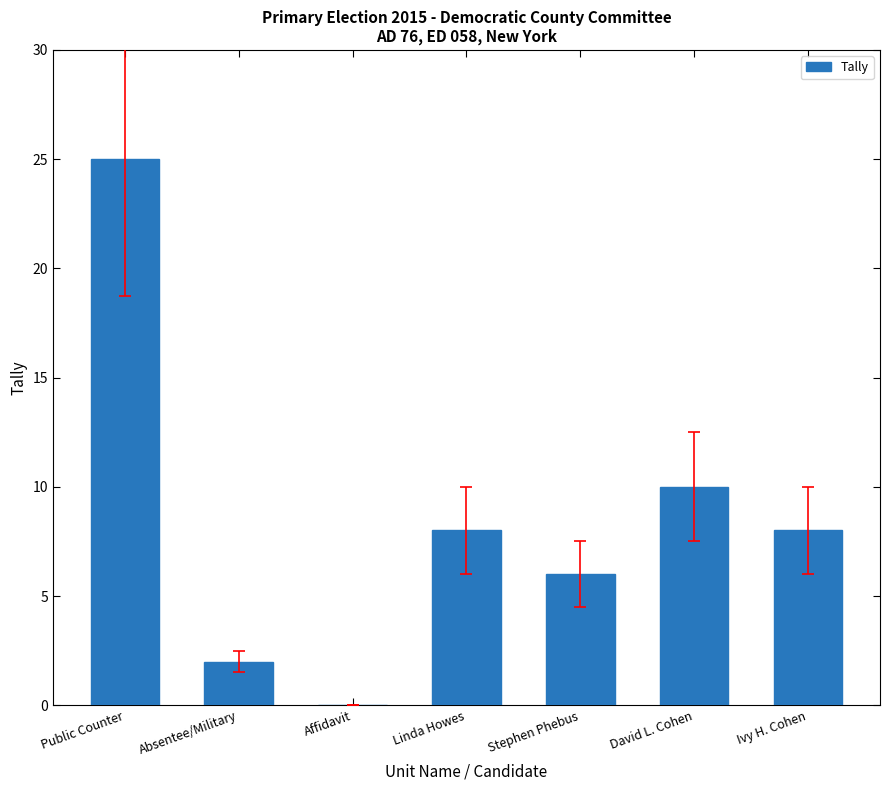

Where is the data nearest to the value 12?

David L. Cohen